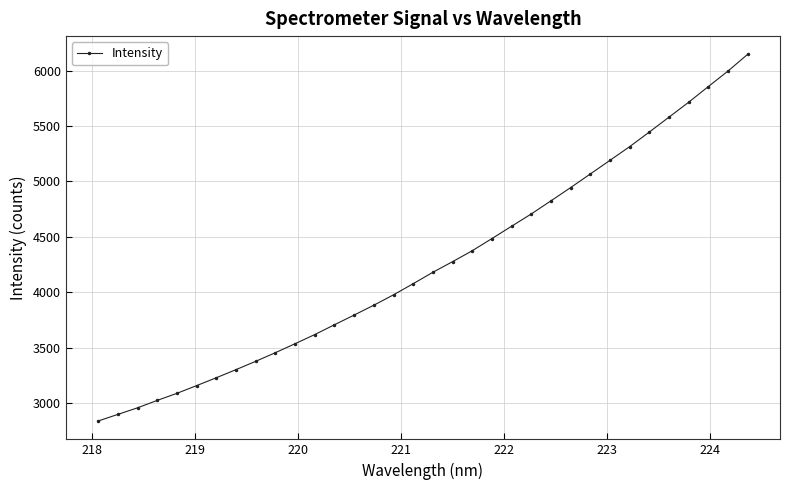

What is the difference between the maximum and minimum values?

3307.9